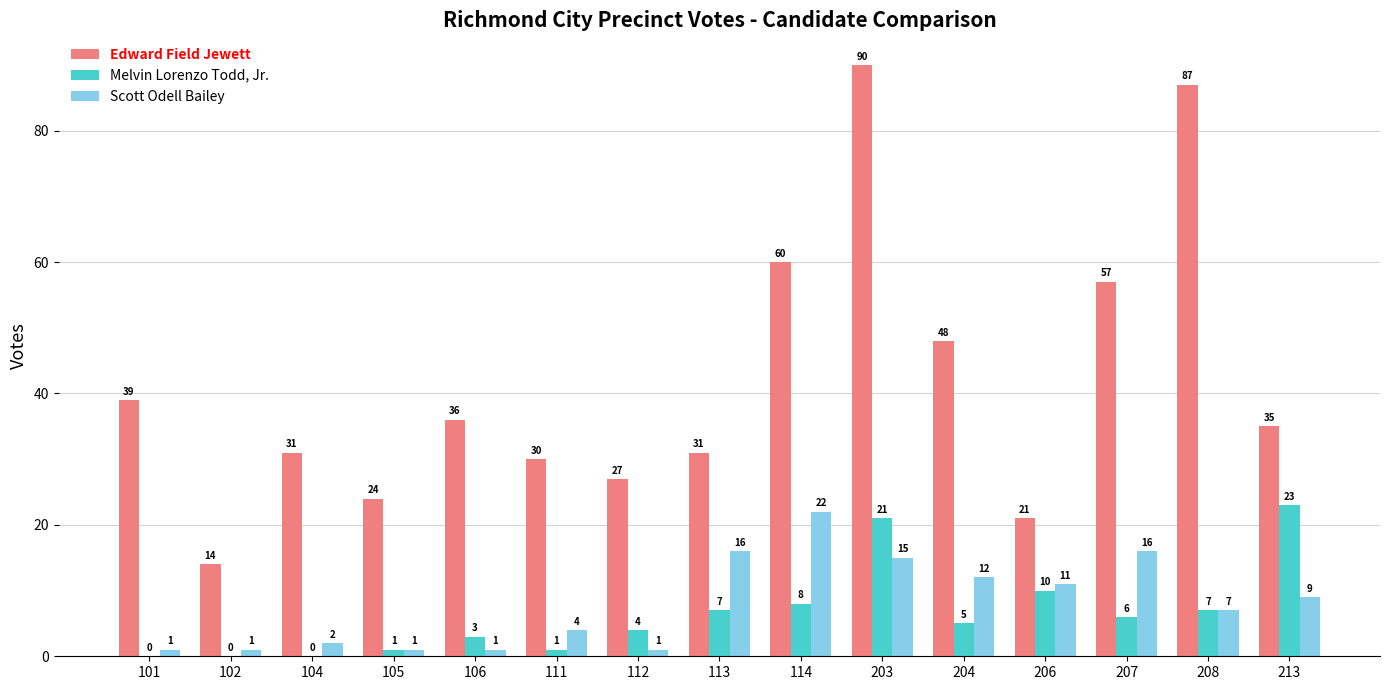

At which label does Edward Field Jewett first exceed 35?

101